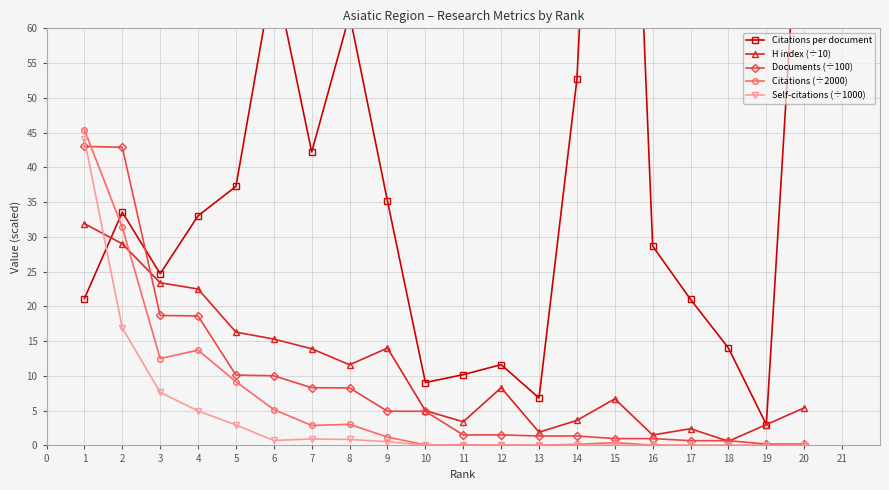

Where is the first local maximum for H index (÷10)?

9